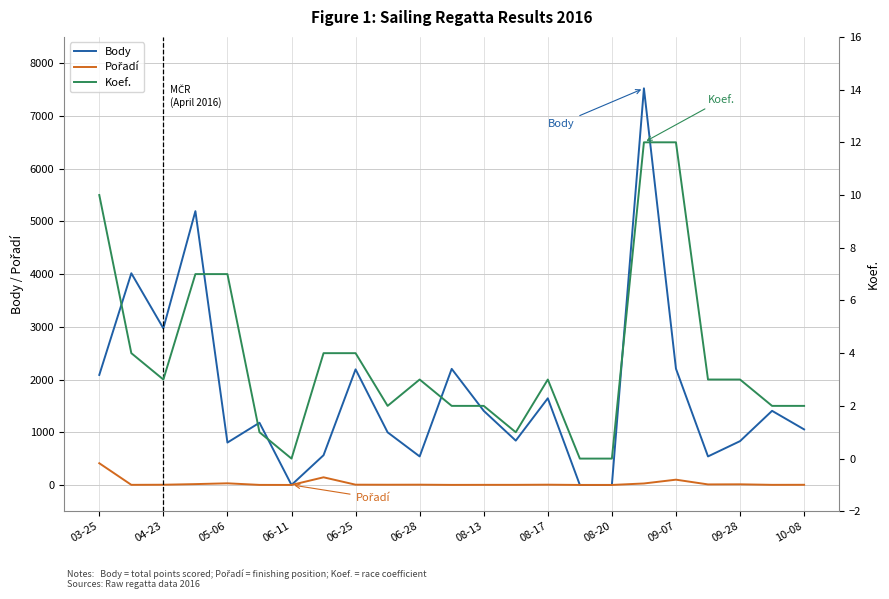

Reading left to right, what are all the values shown in this chart?

Body: 2087	4016	2971	5194	804	1180	0	564	2193	998	541	2202	1406	841	1644	0	0	7524	2205	541	831	1406	1054
Pořadí: 412	2	4	16	31	1	0	145	5	4	5	1	2	2	5	0	0	28	100	10	12	2	3
Koef.: 10	4	3	7	7	1	0	4	4	2	3	2	2	1	3	0	0	12	12	3	3	2	2